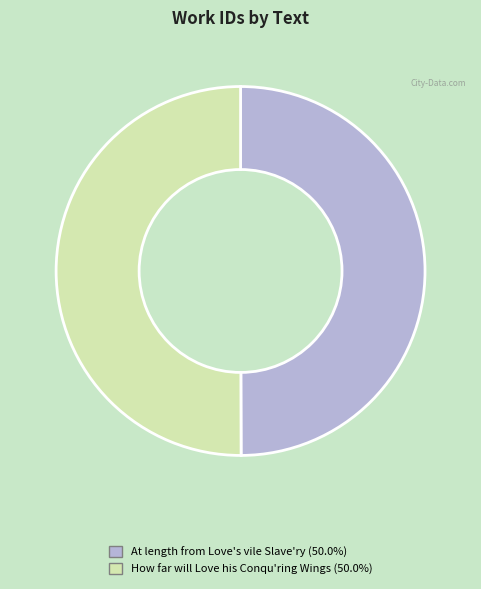

Is the sum of At length from Love's vile Slave'ry and How far will Love his Conqu'ring Wings greater than half?

Yes